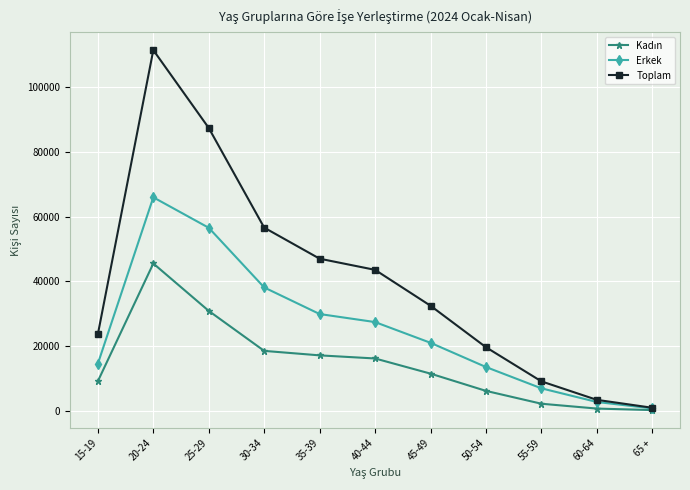

Which series has the largest total across all categories?

Toplam